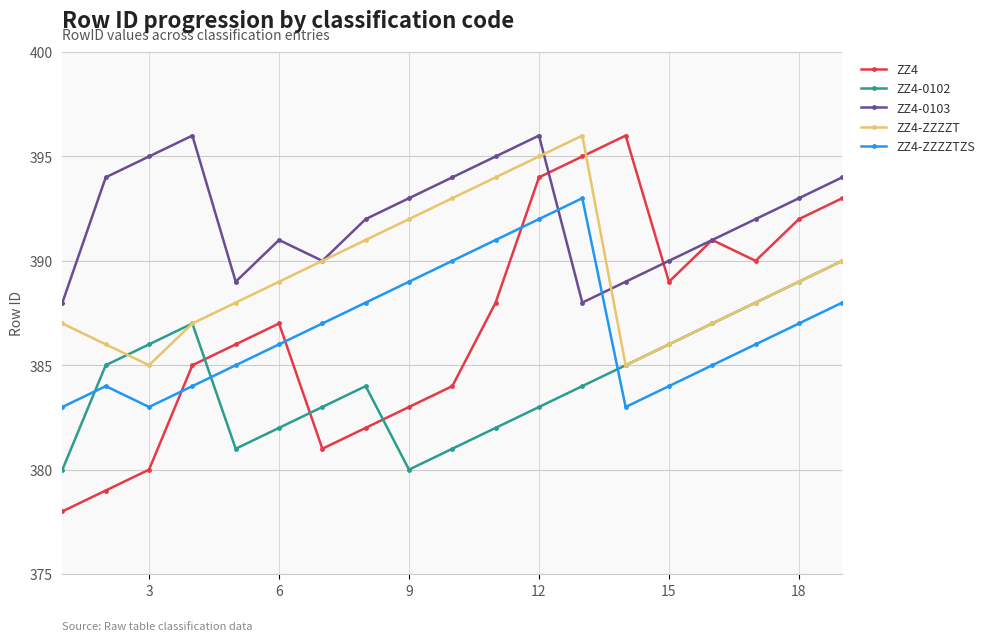

Which series ends up on top after the final intersection of ZZ4-0102 and ZZ4?

ZZ4